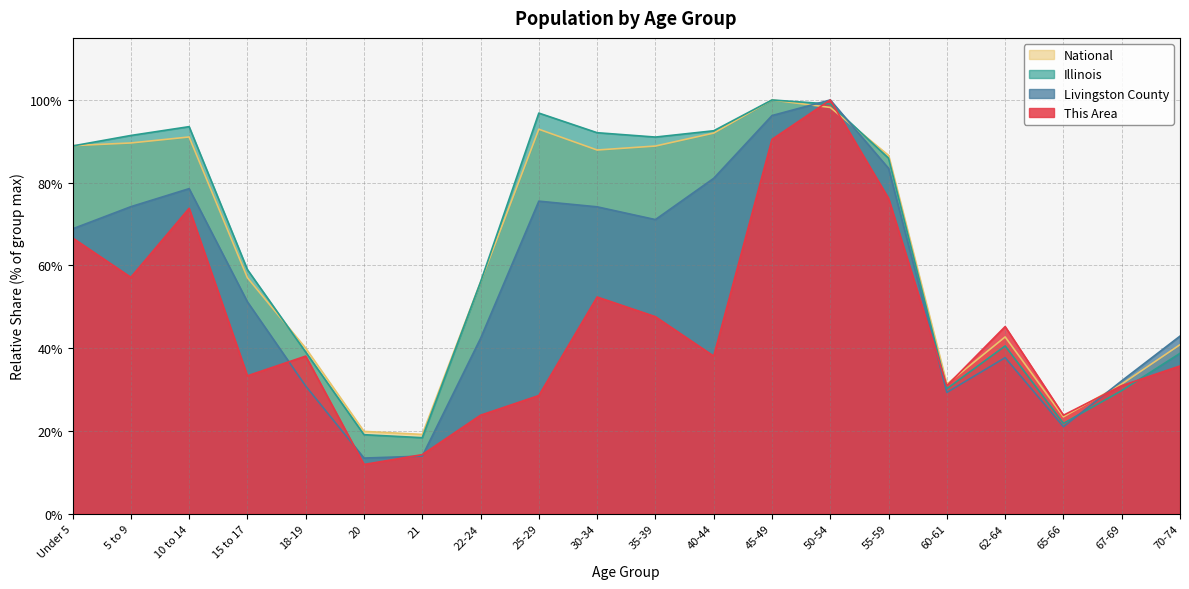

What is the total value across all series at 65-66?

90.1